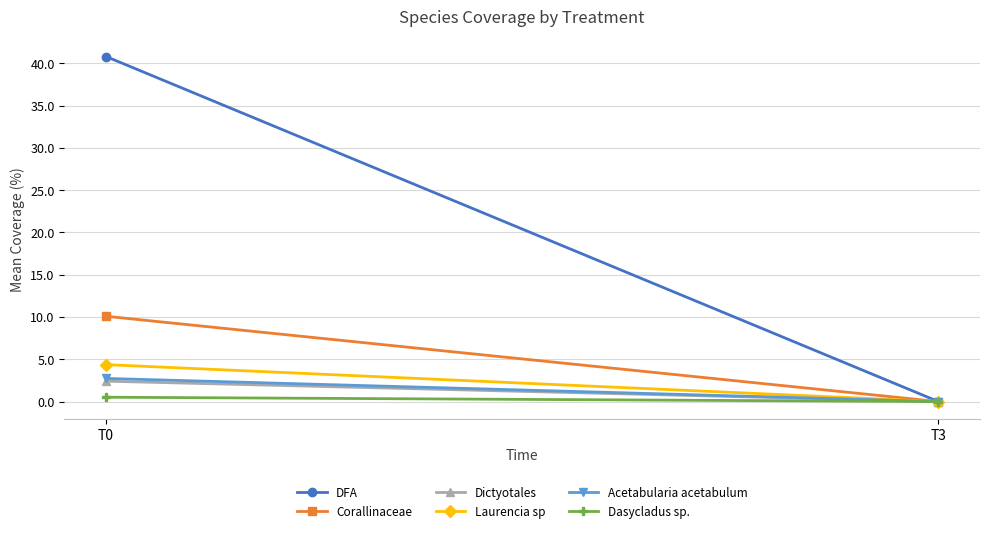

Which category has the lowest value across all series?

T3